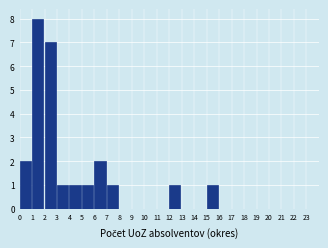

Reading left to right, list every bar in this chart as the range it spans on the x-axis followed by its height. The values are not printed on the chart, so give them approximately, as read against the axis.

0 to 1: 2
1 to 2: 8
2 to 3: 7
3 to 4: 1
4 to 5: 1
5 to 6: 1
6 to 7: 2
7 to 8: 1
8 to 9: 0
9 to 10: 0
10 to 11: 0
11 to 12: 0
12 to 13: 1
13 to 14: 0
14 to 15: 0
15 to 16: 1
16 to 17: 0
17 to 18: 0
18 to 19: 0
19 to 20: 0
20 to 21: 0
21 to 22: 0
22 to 23: 0
23 to 24: 0